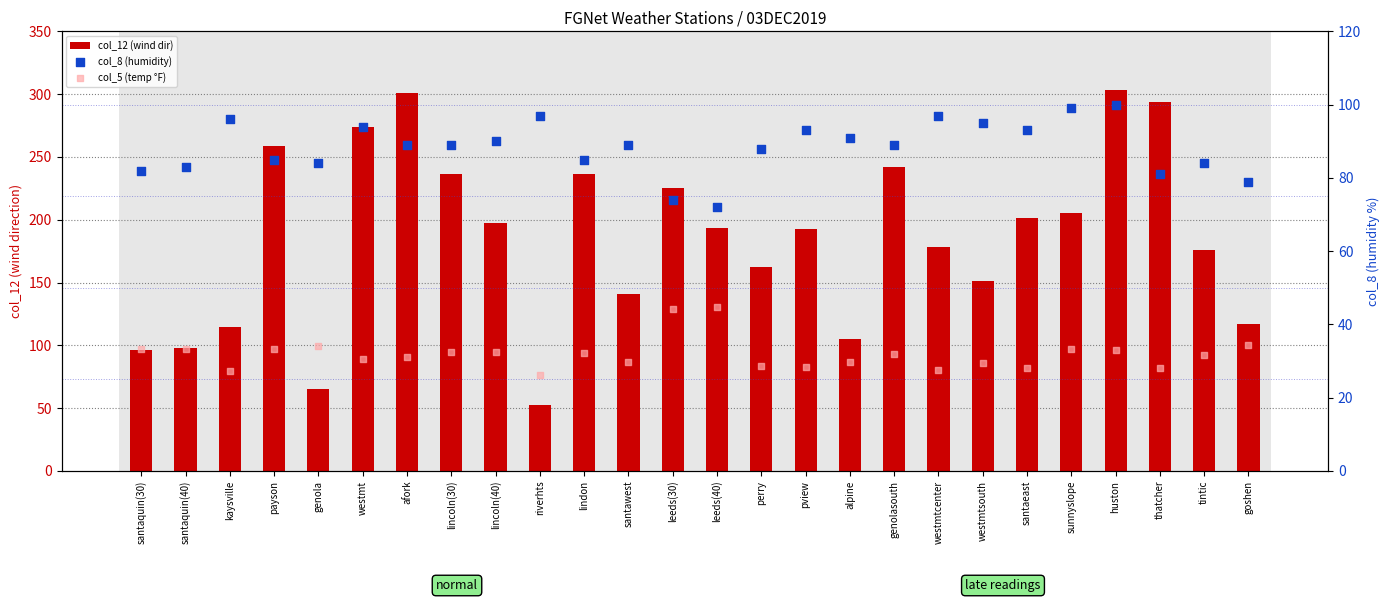

Which series has the largest total across all categories?

col_12 (wind dir)